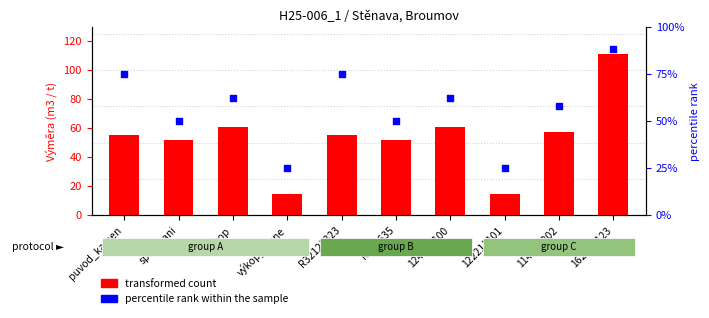

What are all the series names shown in the legend?

transformed count, percentile rank within the sample